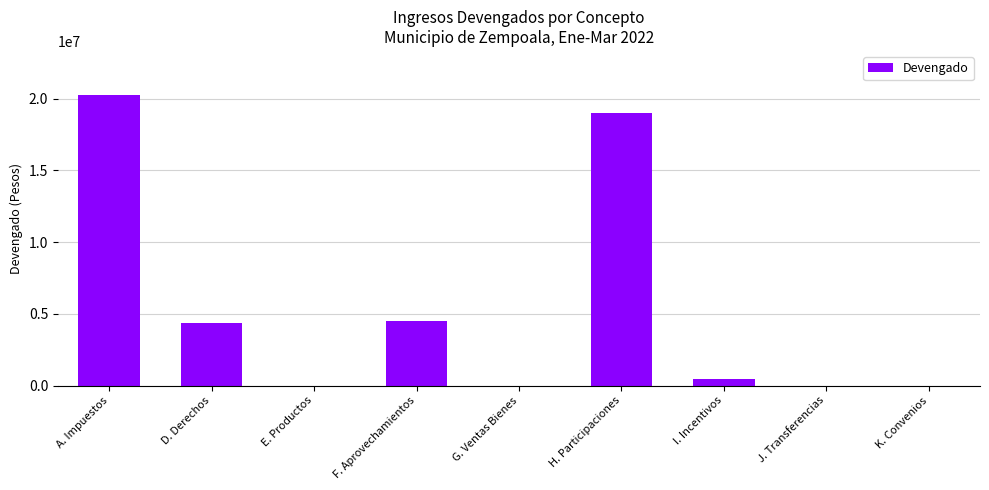

What is the sum of the values at K. Convenios and H. Participaciones?

18993951.4